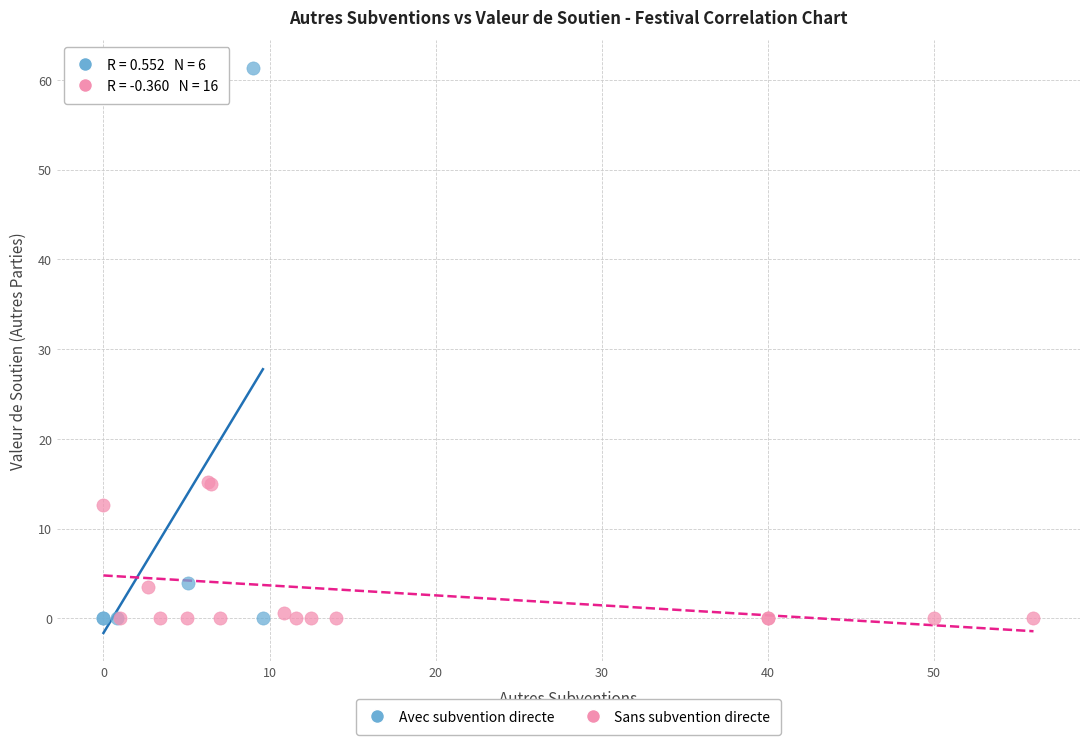

Which series has the largest Y range (max minus min)?

Avec subvention directe